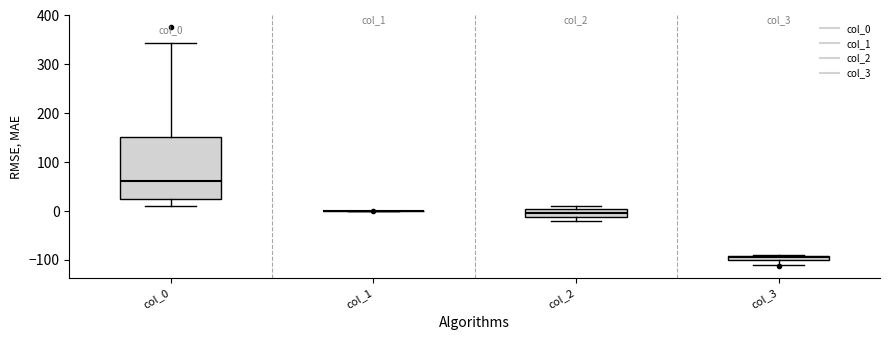

Where is the lower edge of the box for col_3 on the y-axis? The values are not printed on the chart, so give them approximately, as read against the axis.

-100